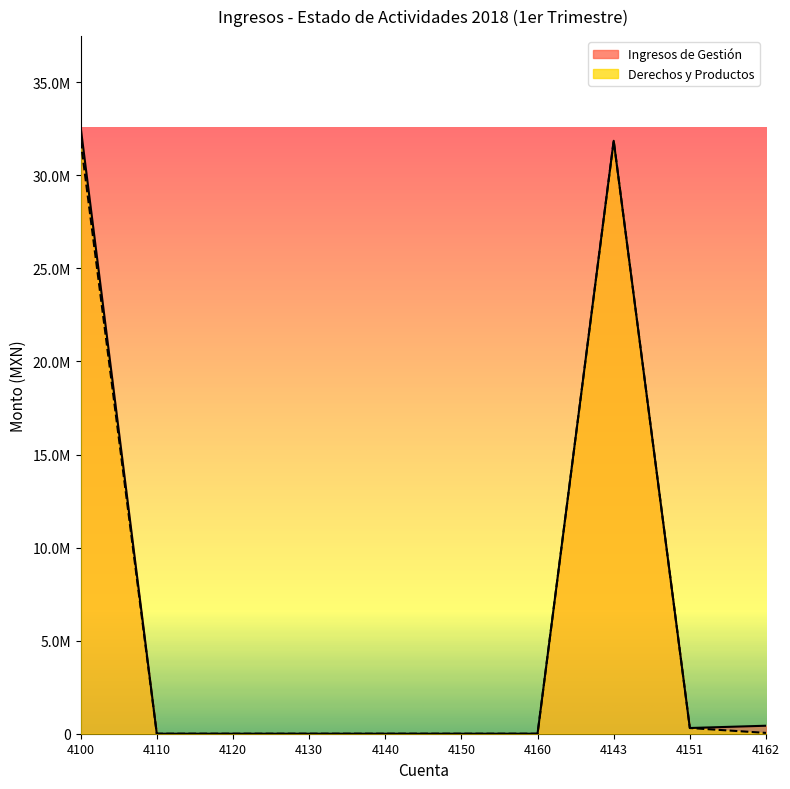

Rank the series at 4143 from lowest to highest value.

Ingresos de Gestión, Derechos y Productos